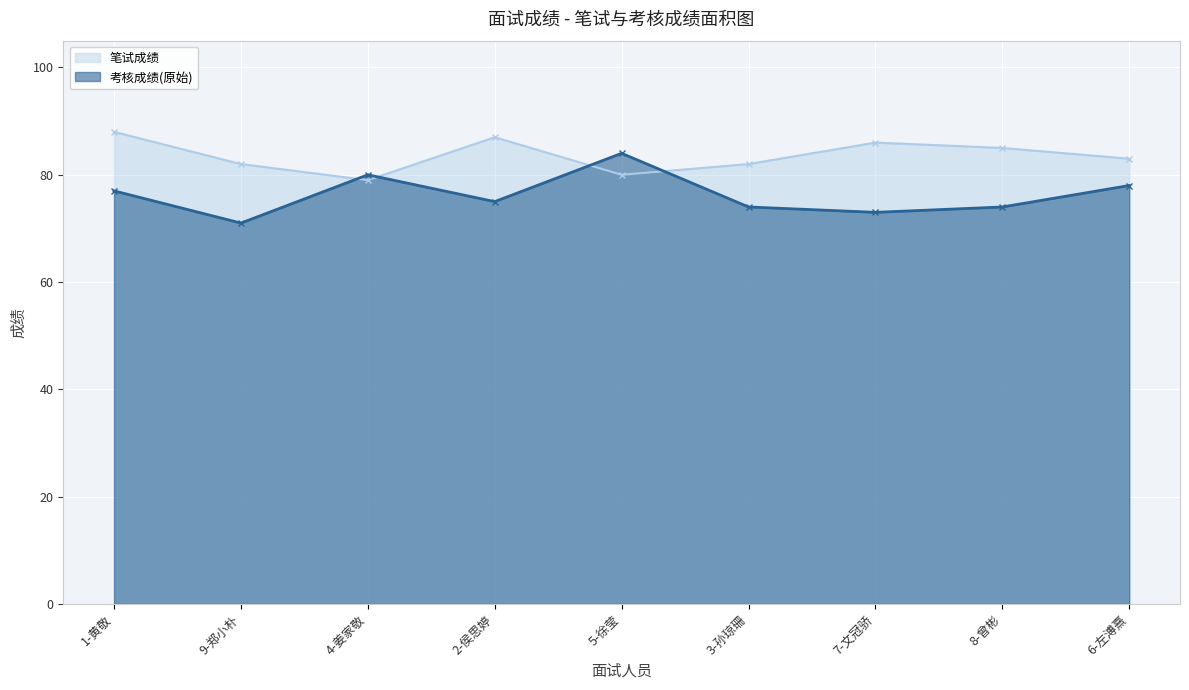

At which category does the chart reach its peak across all series?

1-黄敬